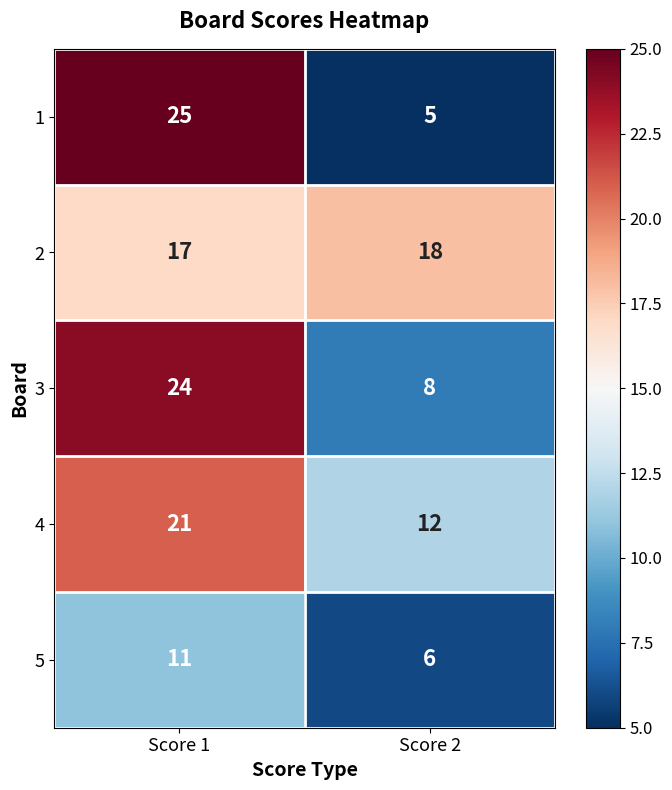

What is the greatest value displayed?

25